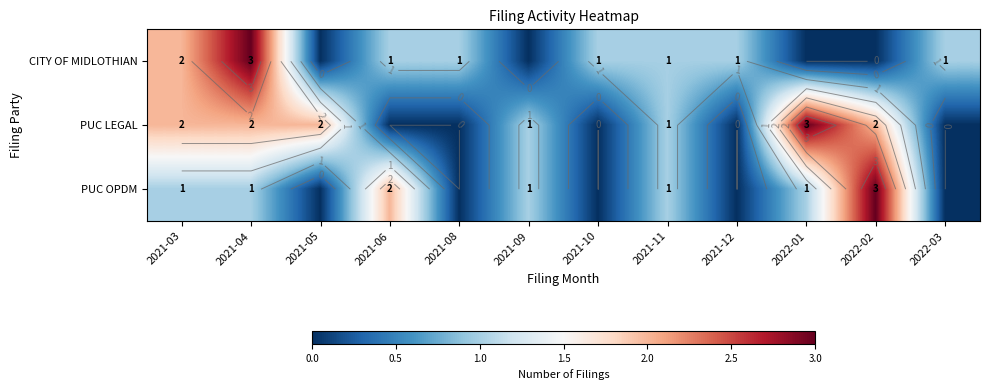

Which series has the largest range (max minus min)?

CITY OF MIDLOTHIAN